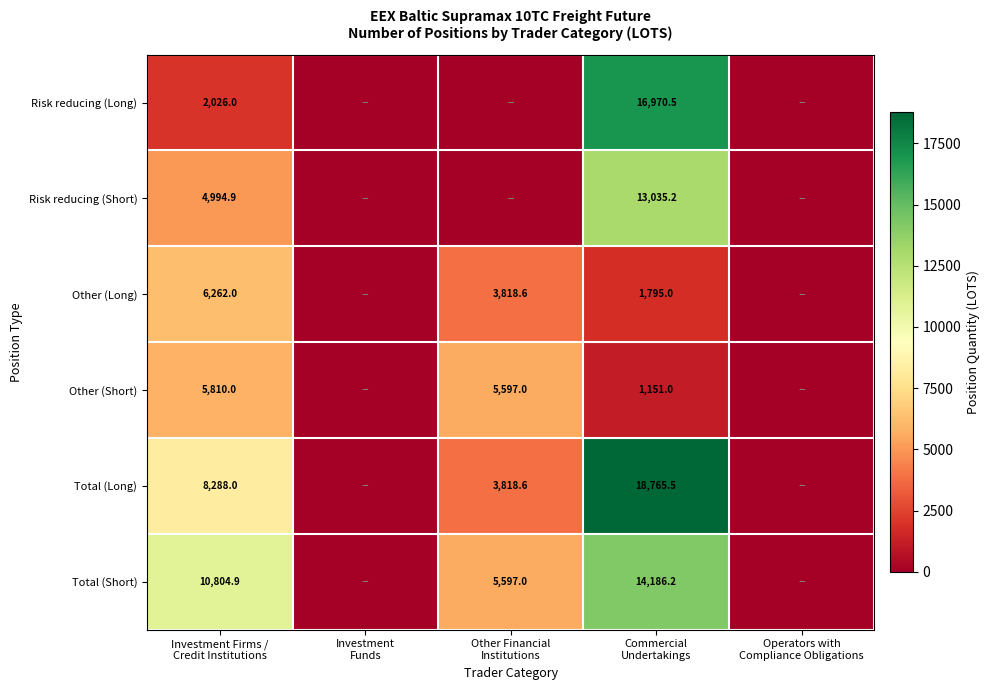

The value of Risk reducing (Long) at Investment Funds is 9498.9. True or false?

False